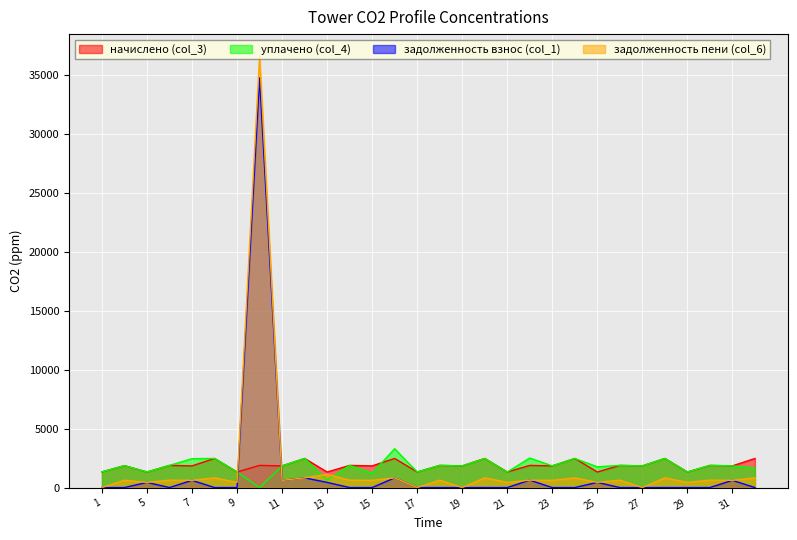

What is the sum of all начислено (col_3) values?

55685.2